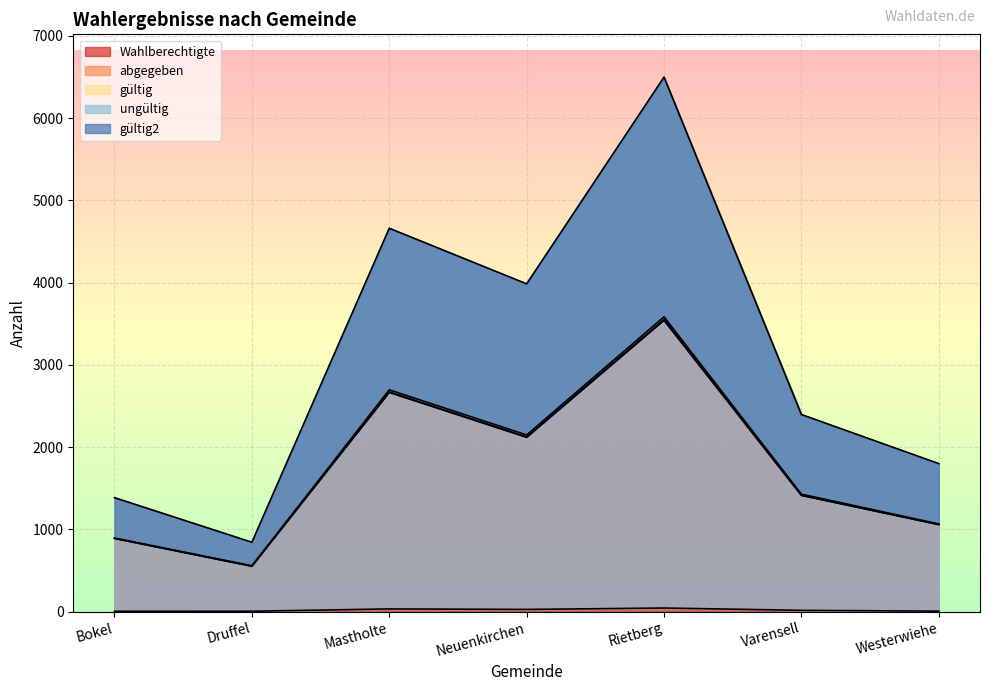

List the labels in order of Wahlberechtigte value, largest first.

Rietberg, Mastholte, Neuenkirchen, Varensell, Westerwiehe, Bokel, Druffel